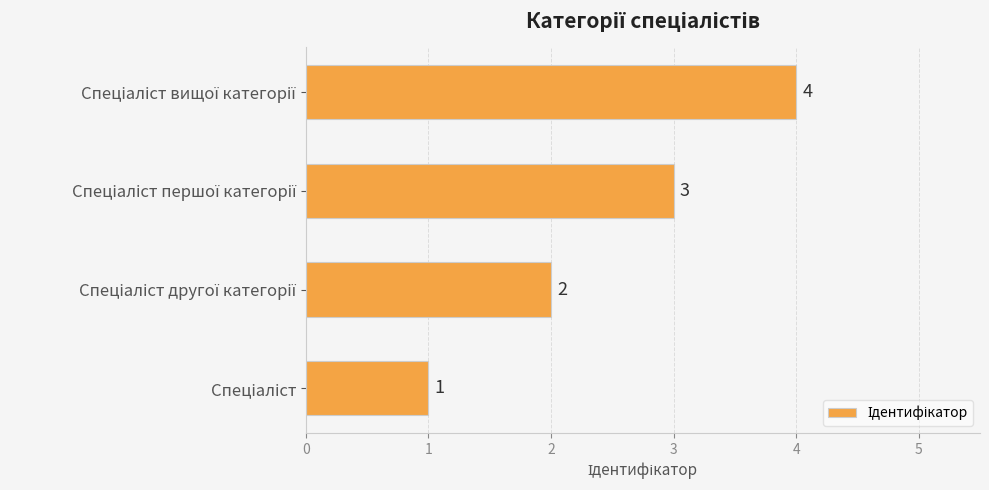

How many values are between 2 and 4?

3